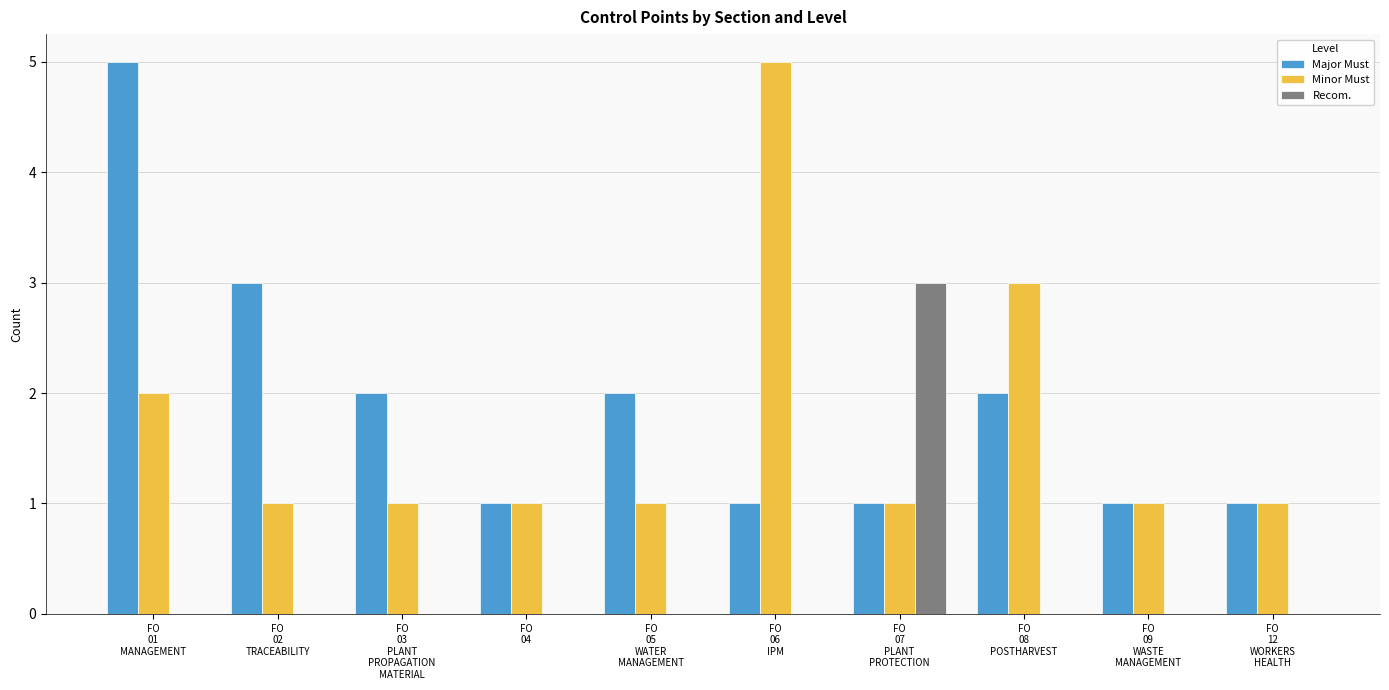

What is the greatest value displayed?

5